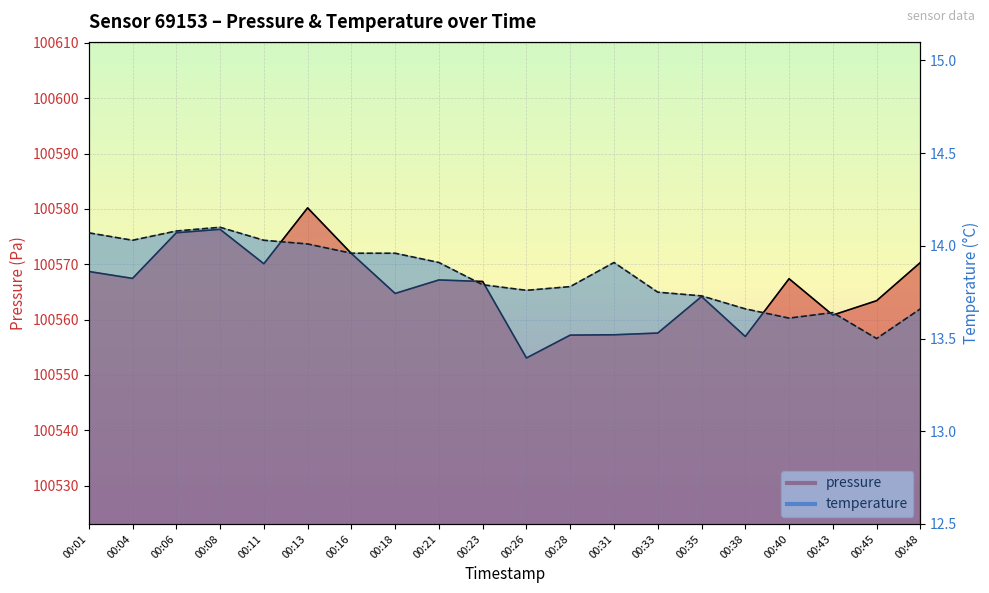

List the series in order of their peak value, lowest first.

temperature, pressure